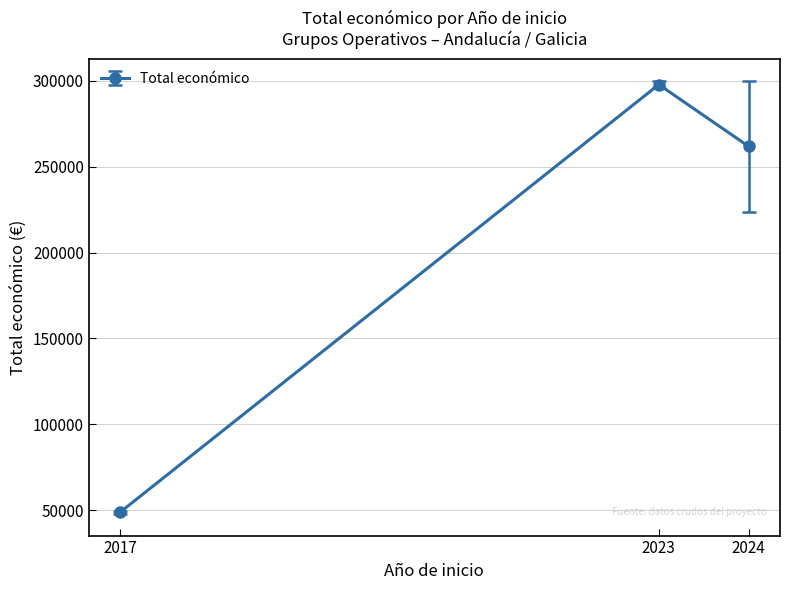

What is the difference between the maximum and minimum values?

248825.3